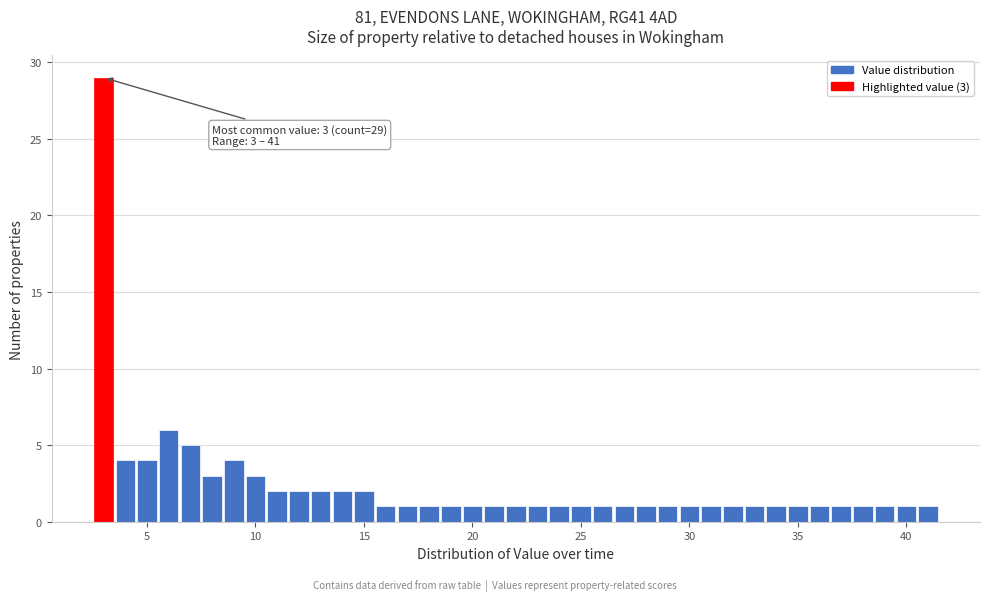

Around what value on the x-axis is the tallest bar? Give the approximate position of its centre, as read against the axis.

3.0